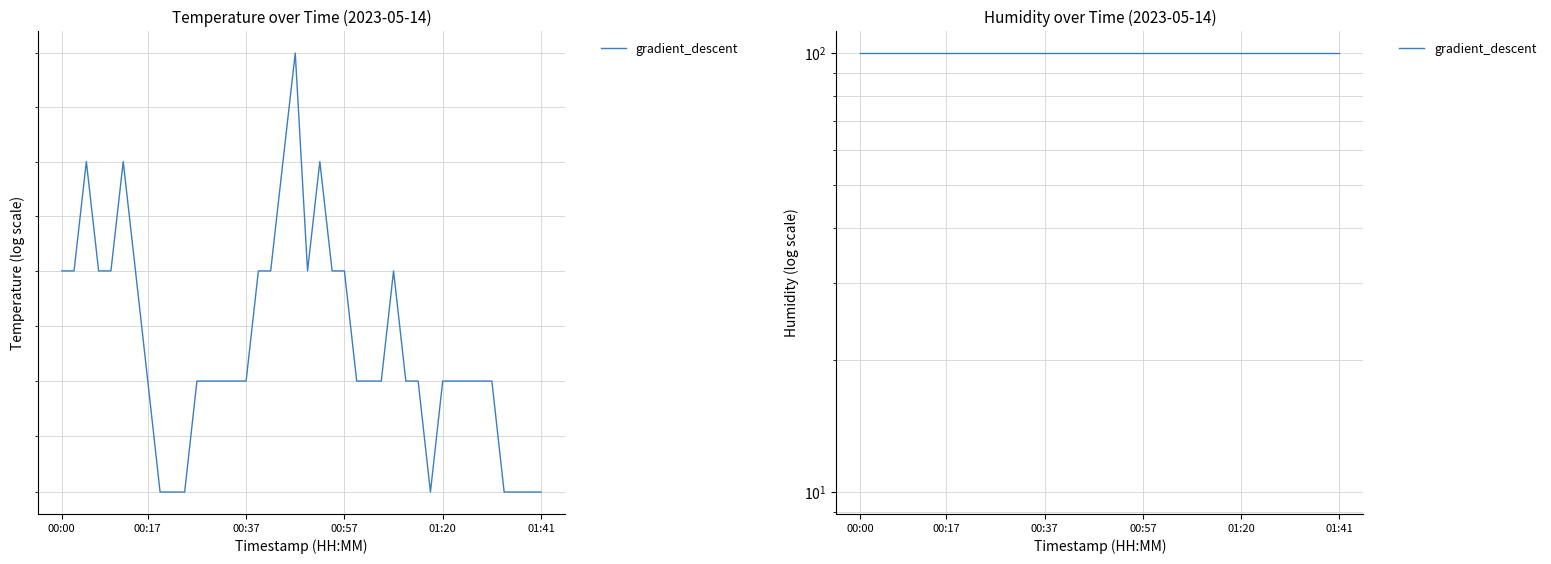

What is the change in value from 00:15 to 01:36?

-0.2